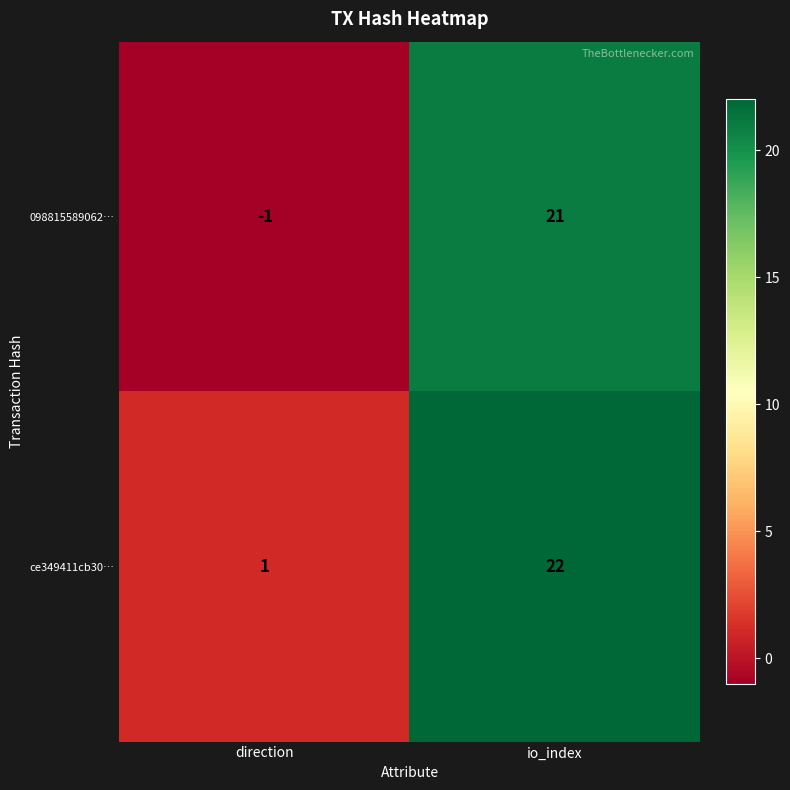

How many series are shown in this chart?

2